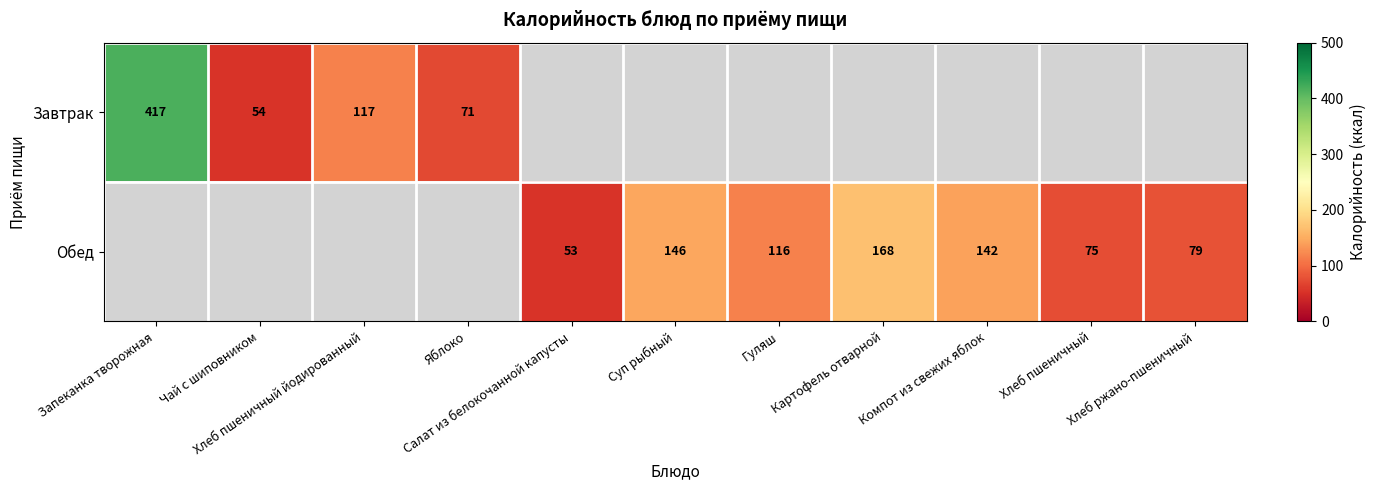

Which category has the lowest value across all series?

Салат из белокочанной капусты